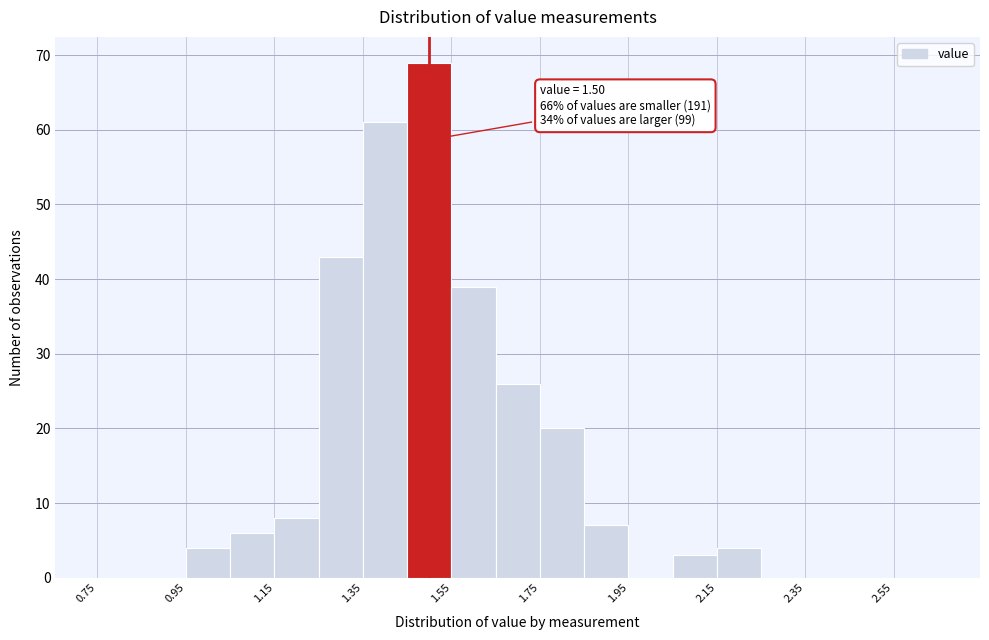

Which range on the x-axis has the tallest bar?

1.45 to 1.55